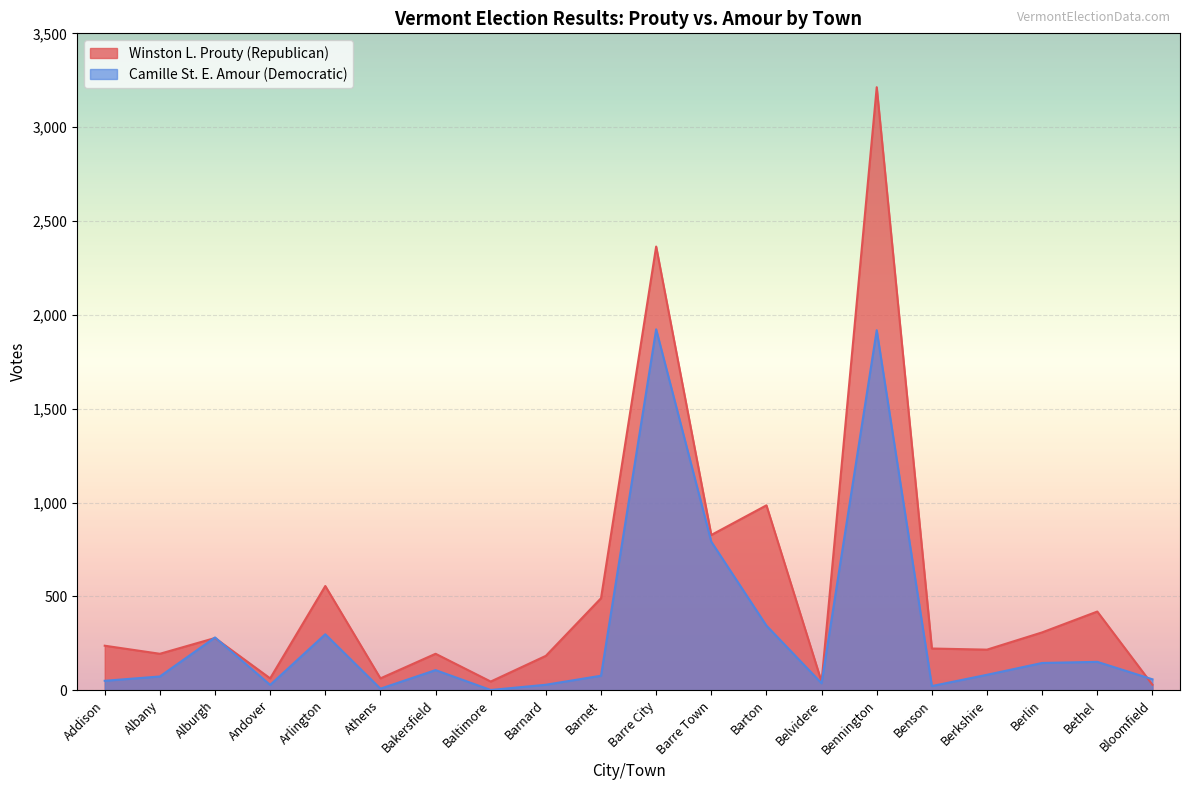

How many data points in Camille St. E. Amour (Democratic) are less than 82?

10